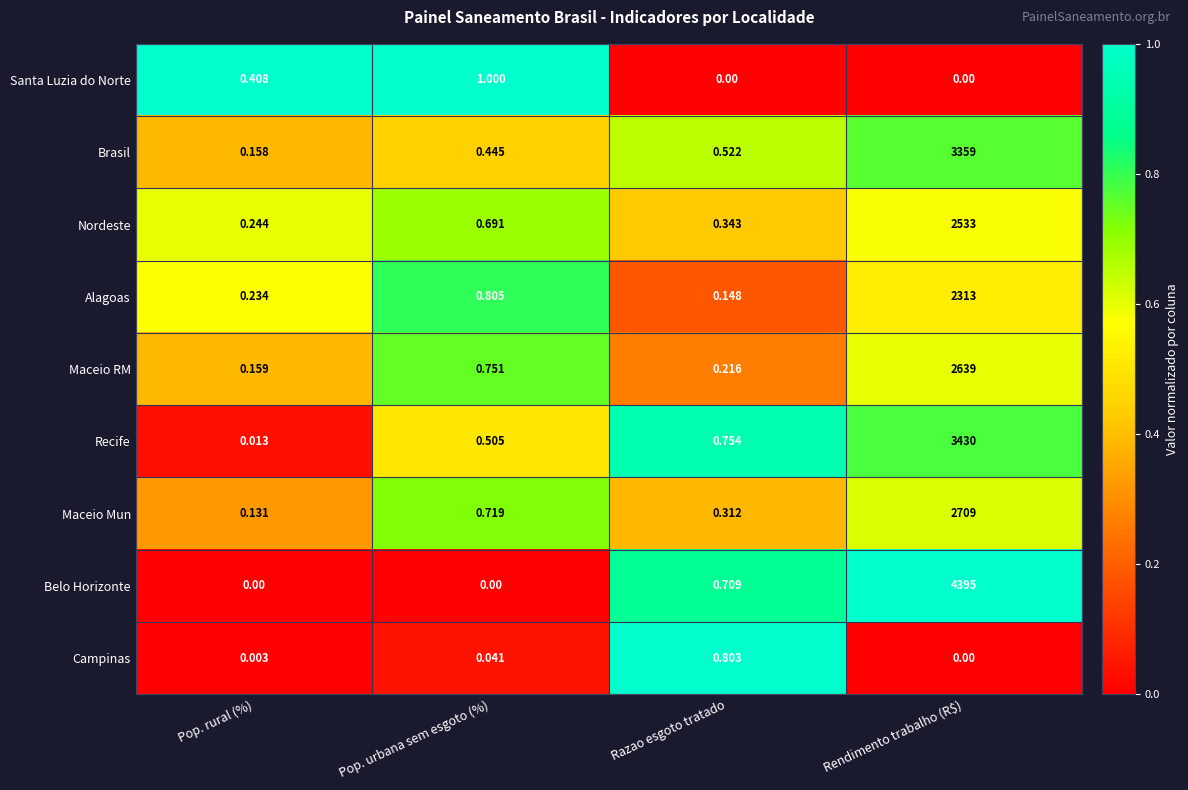

Is the value of Maceio Mun at Rendimento trabalho (R$) greater than the value of Brasil at Pop. rural (%)?

Yes